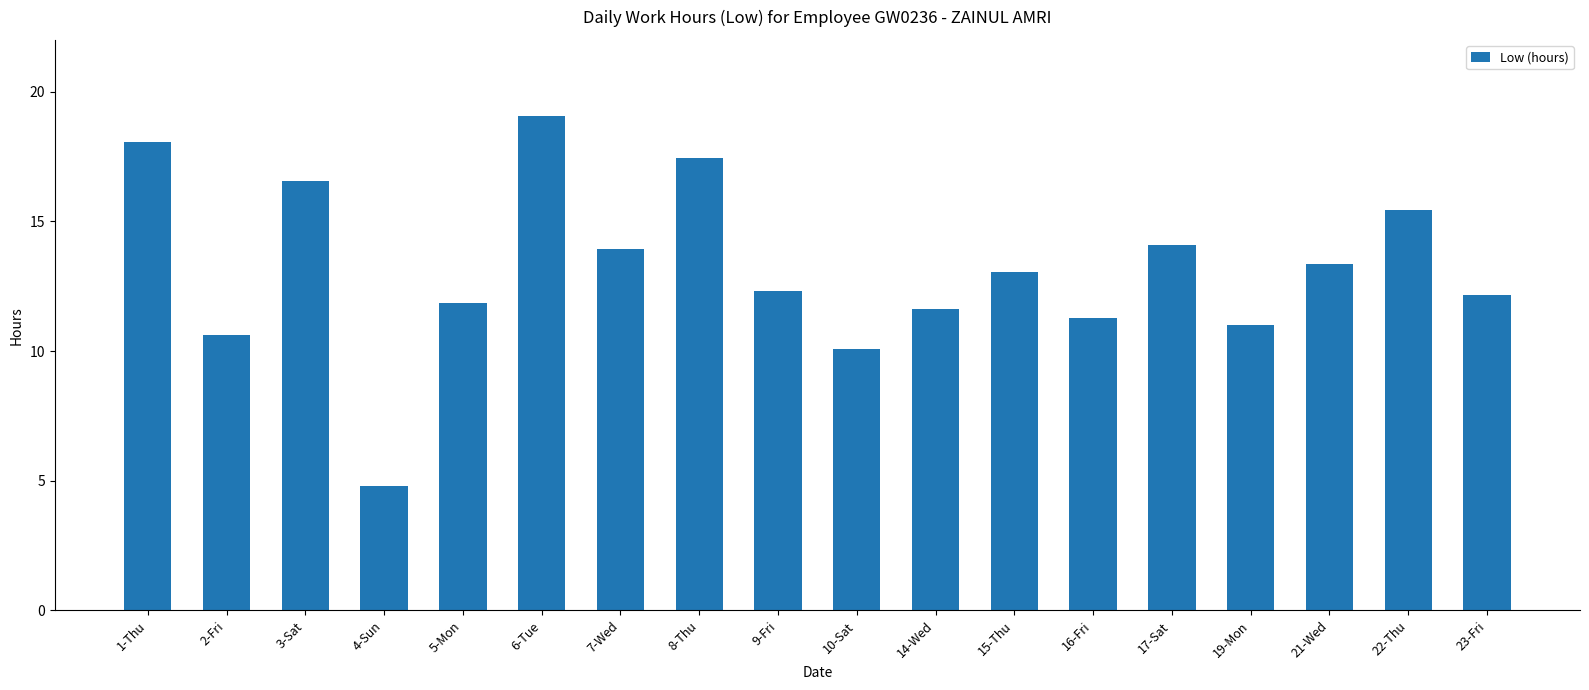

What is the sum of all values?

236.7